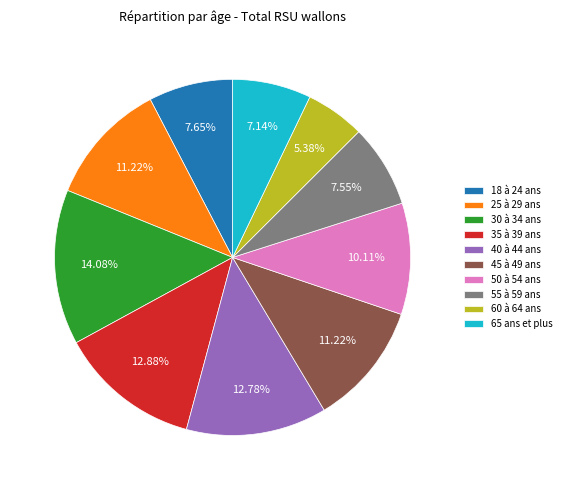

How much of the chart is everything except 25 à 29 ans?

88.8%